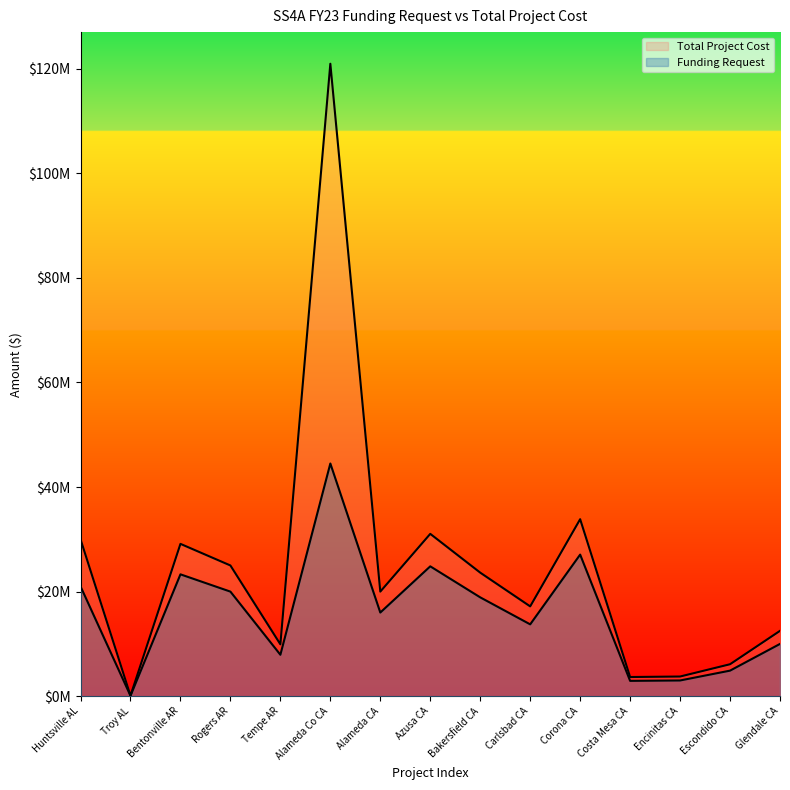

Rank the series by their average value, from highest to lowest.

Total Project Cost, Funding Request